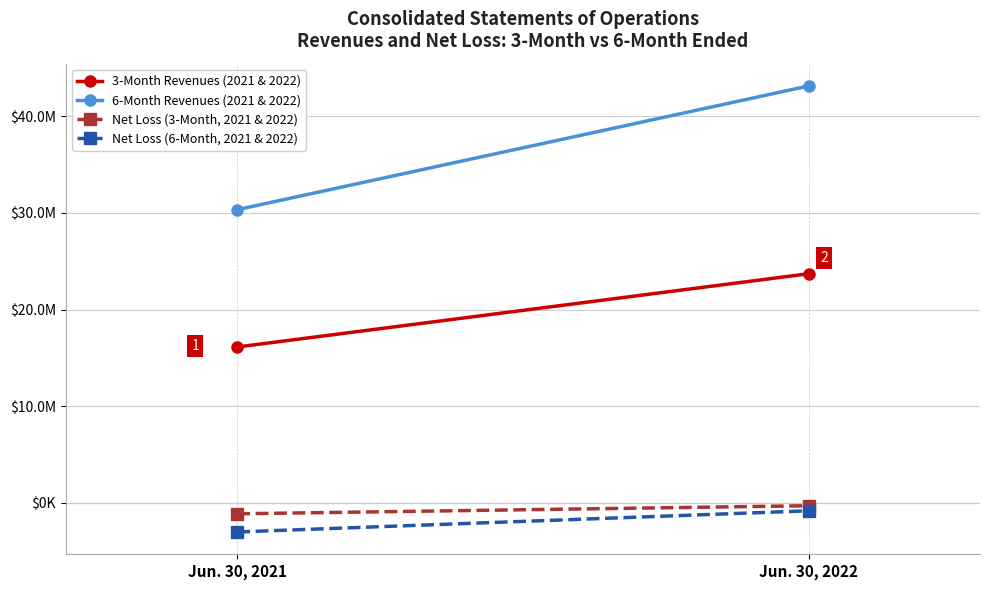

Which category has the highest value in the Net Loss (6-Month, 2021 & 2022) series?

Jun. 30, 2022